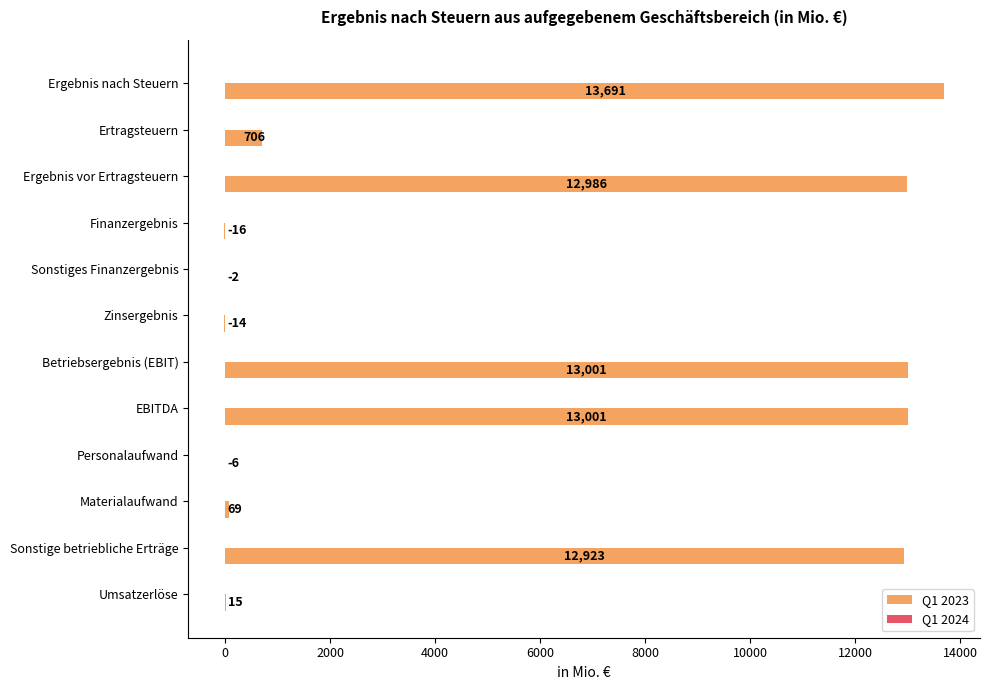

Is it true that the value at Betriebsergebnis (EBIT) is 21268?

False